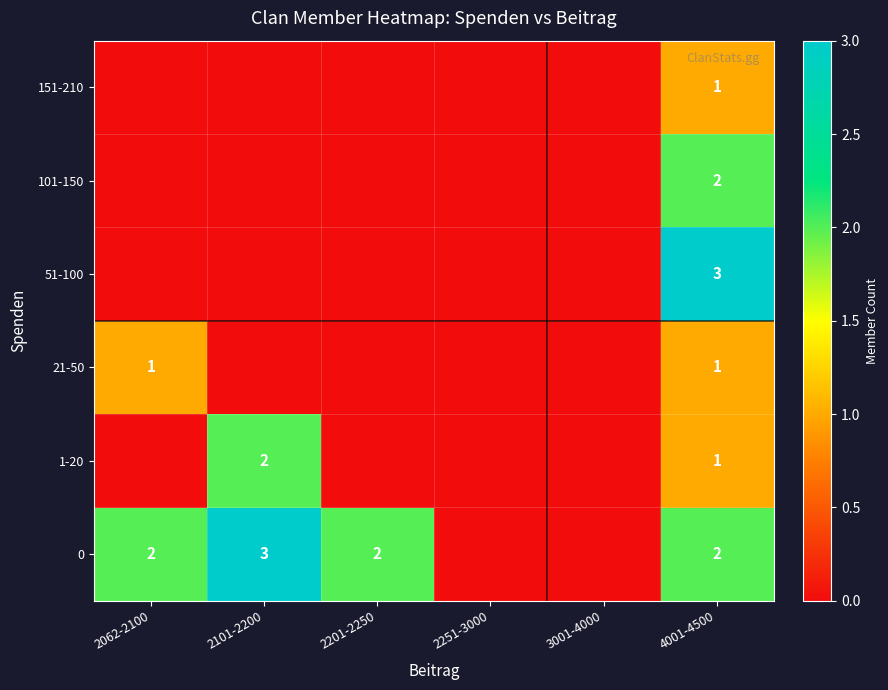

True or false: 151-210 has a value of 1 at 4001-4500.

True